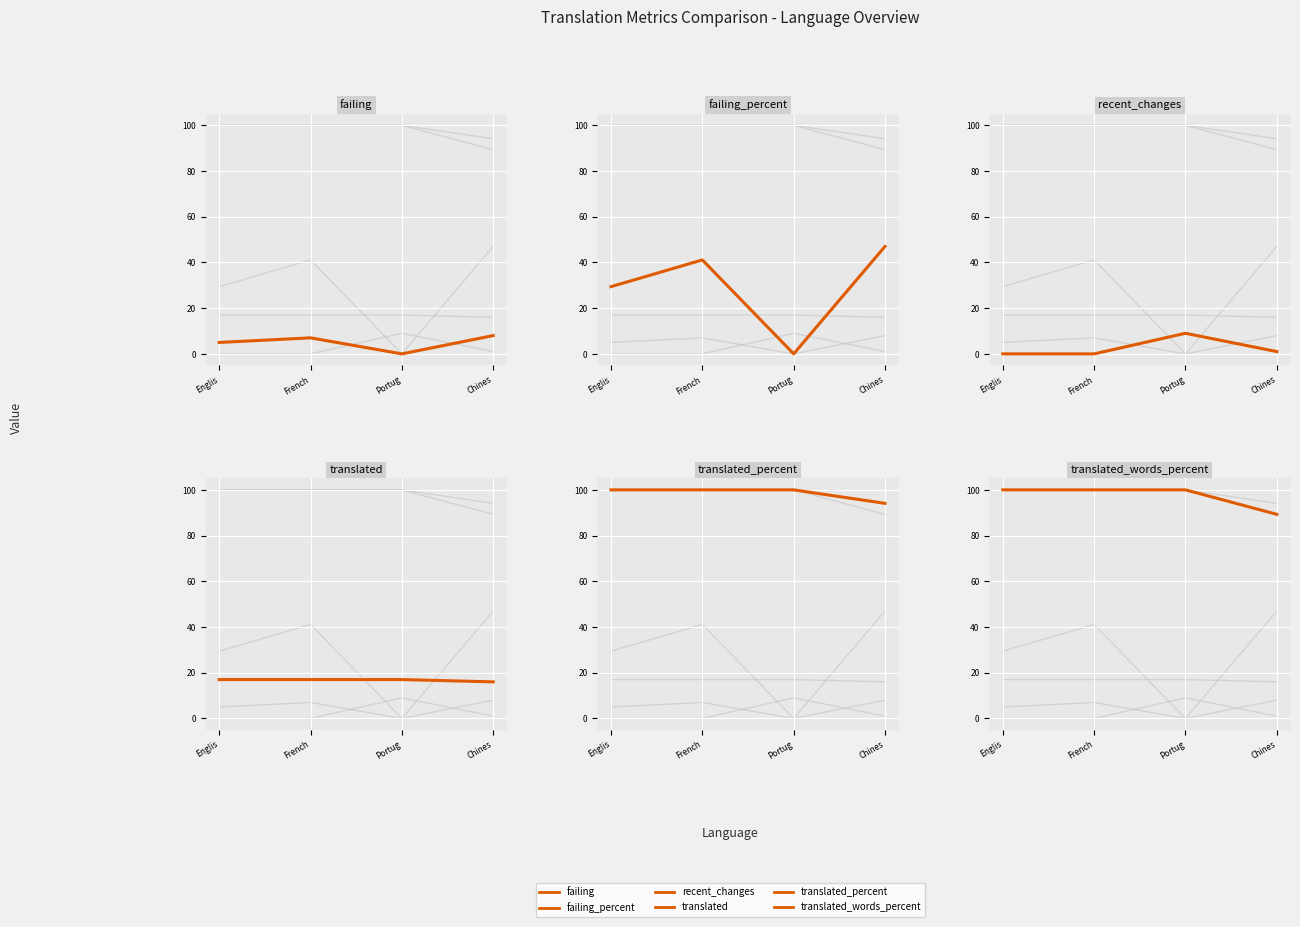

The failing_percent series shows 29.7 at Chines. True or false?

False